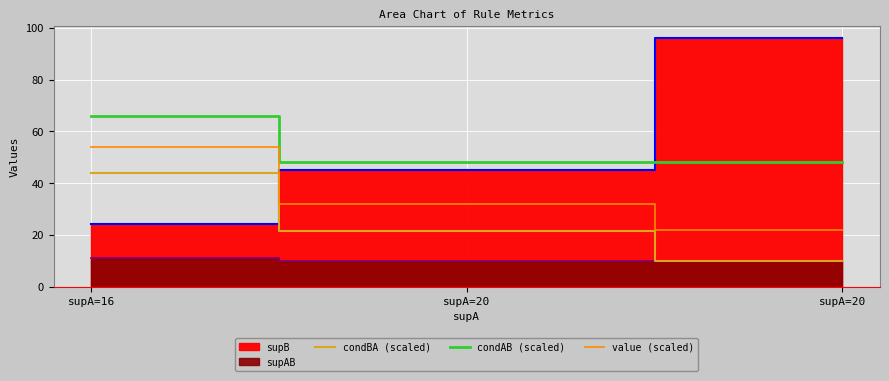

What is the minimum value for condAB (scaled)?

48.0